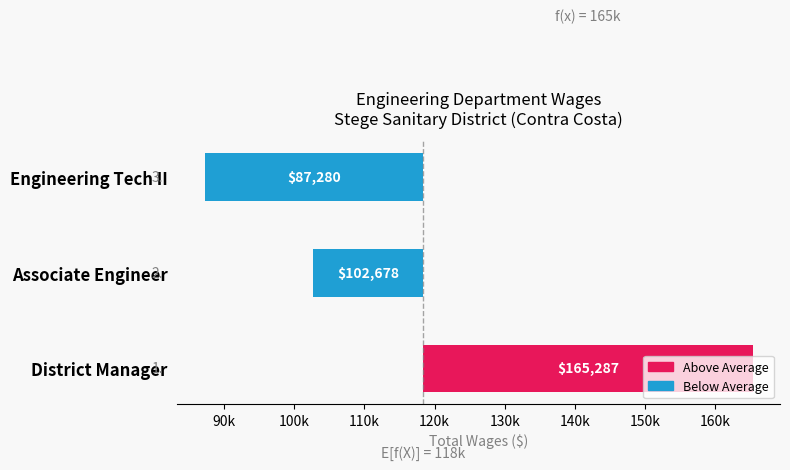

What is the sum of the values at Engineering Tech II and Associate Engineer?

-46872